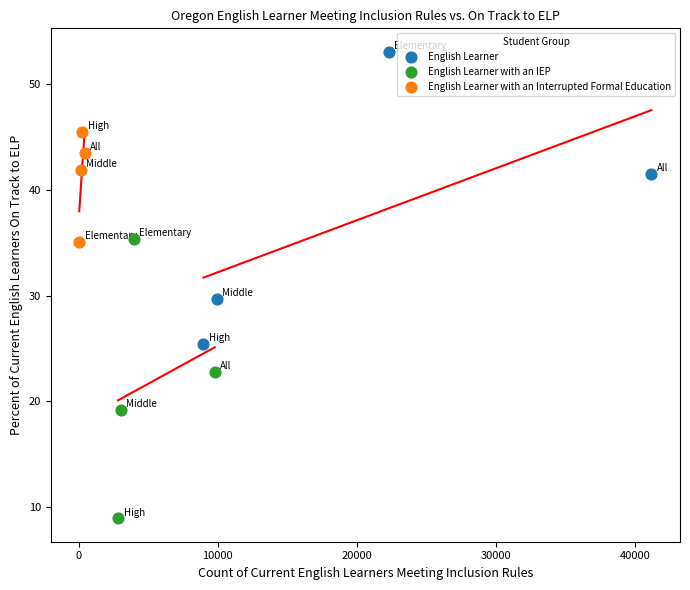

Which series has the widest spread of Y values?

English Learner